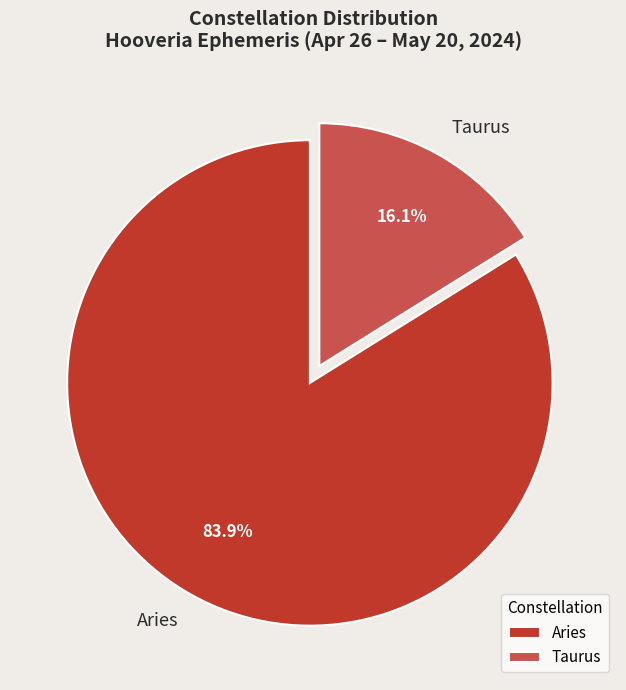

How much of the chart is everything except Taurus?

83.9%